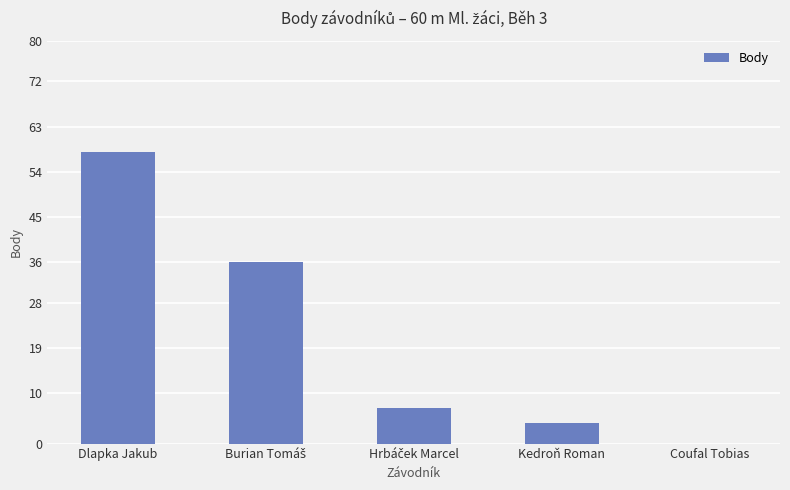

What value does the data have at Kedroň Roman?

4